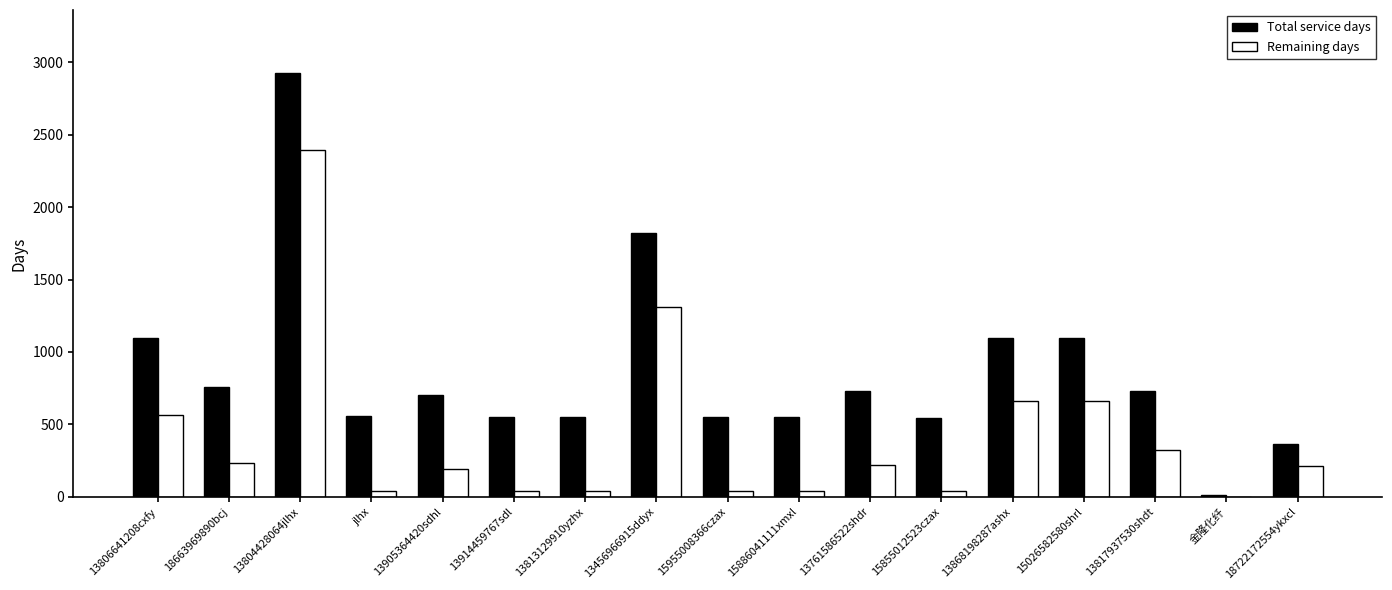

Does the chart contain stacked bars?

No